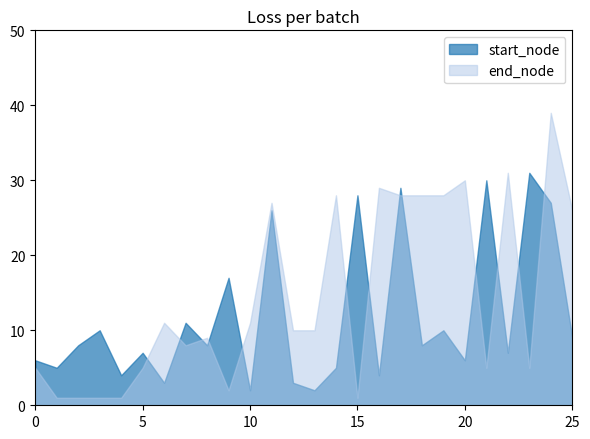

After their last crossing, which series has the higher values: end_node or start_node?

end_node